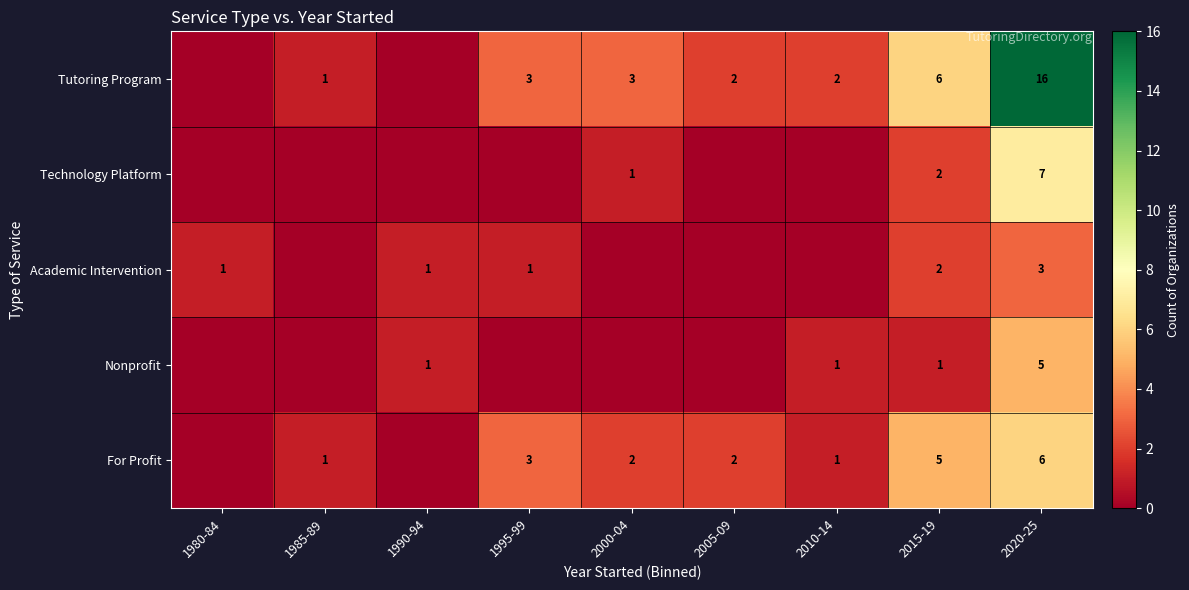

Between 2000-04 and 2015-19, which series saw the biggest shift?

Tutoring Program